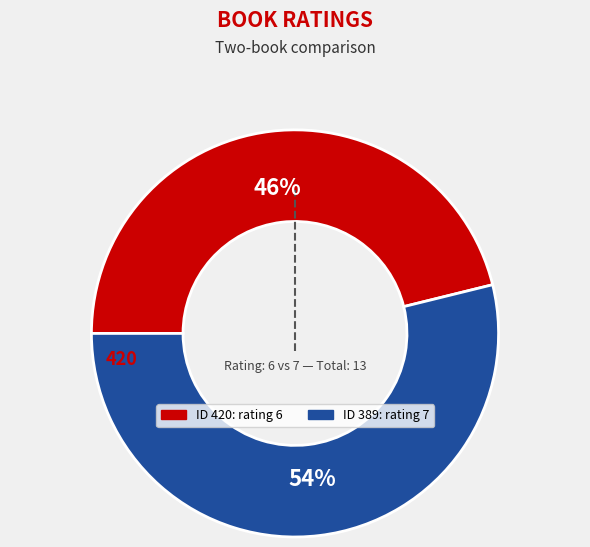

To the nearest percent, what is the average slice percentage?

50%